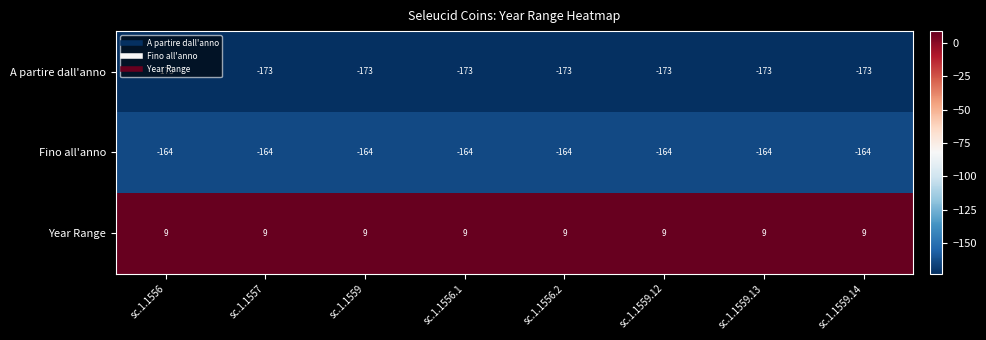

Is it true that Year Range equals 9 at sc.1.1556.2?

True